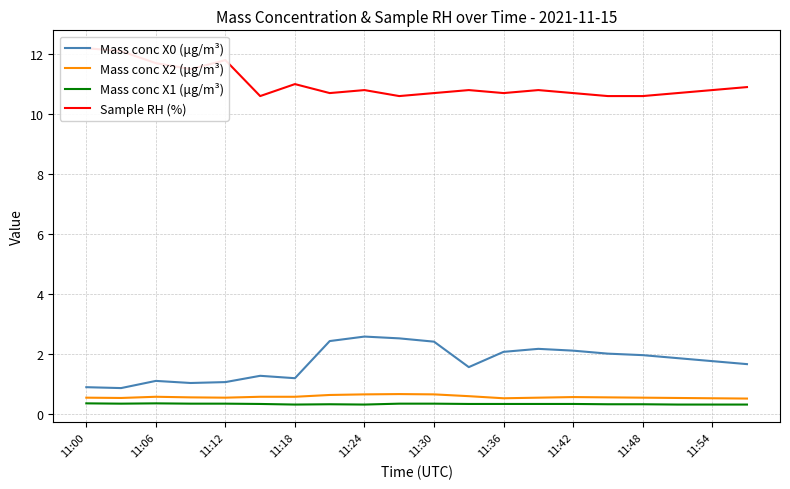

What is the highest value of the Mass conc X1 (μg/m³) series?

0.3